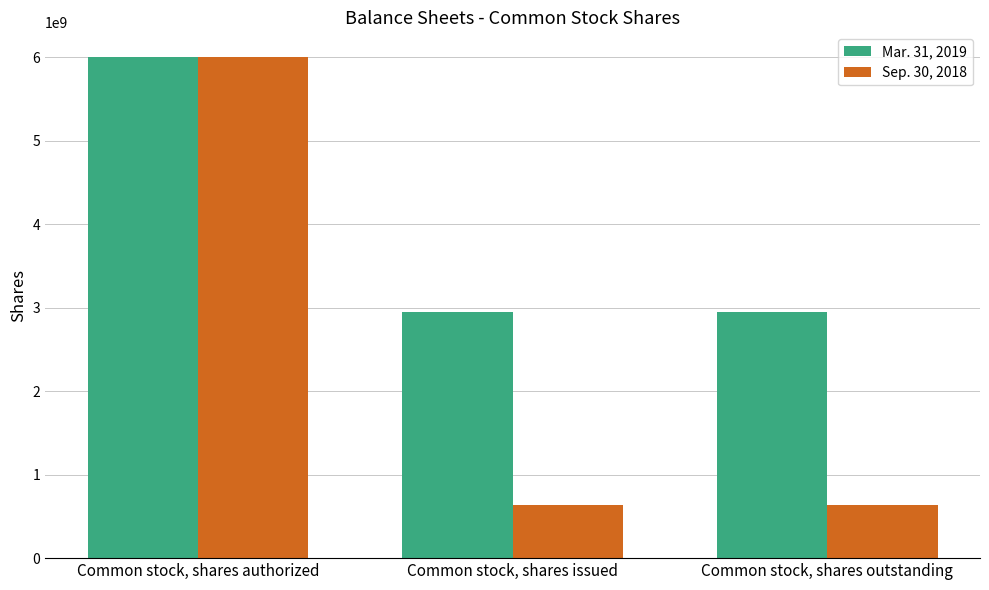

Rank the series by their average value, from lowest to highest.

Sep. 30, 2018, Mar. 31, 2019